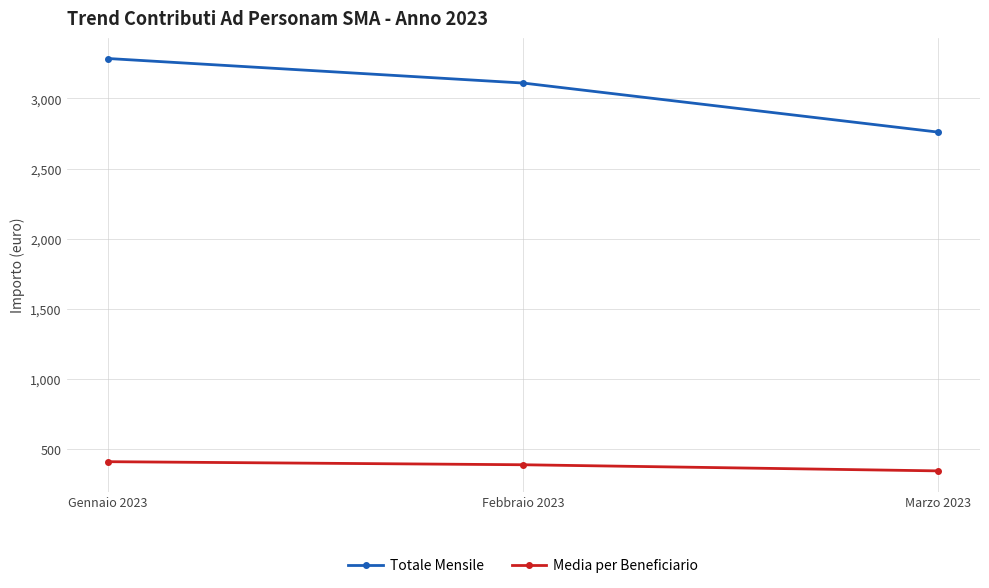

What is the highest value of the Totale Mensile series?

3285.0